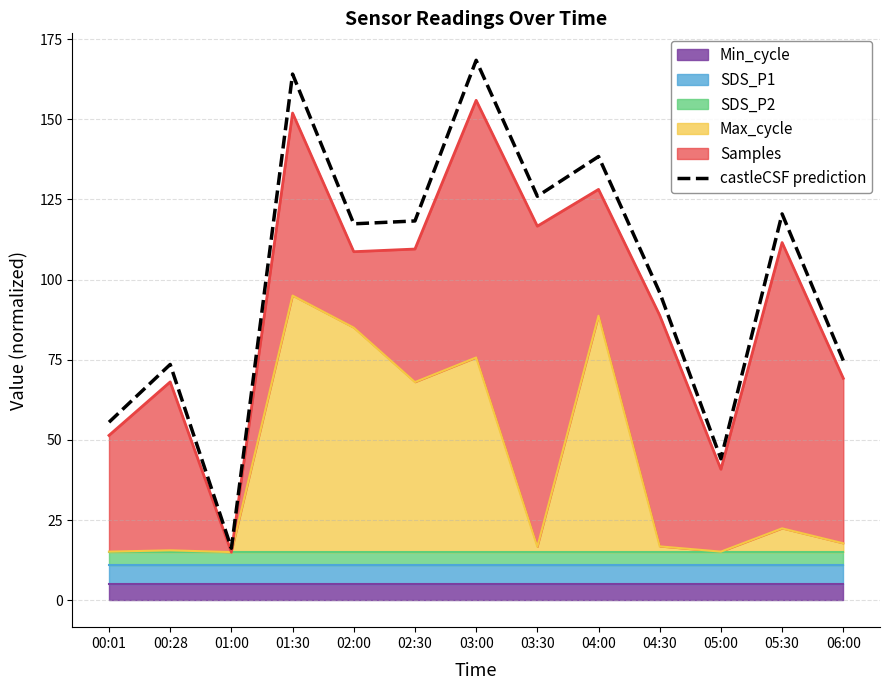

How many interior local valleys (lower than both neighbors) does the data have?

4